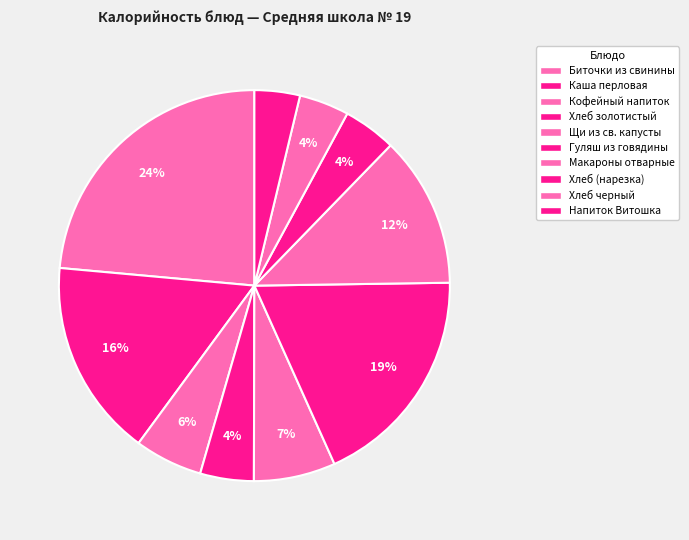

Count the number of slices in the pie.

10